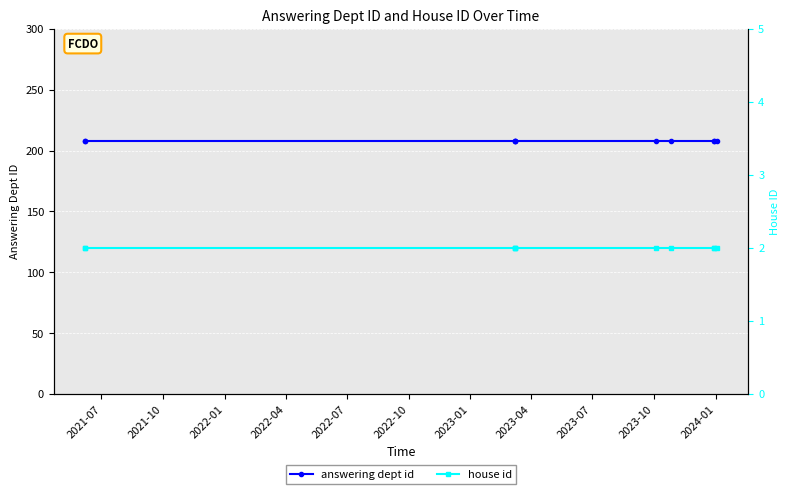

What is the difference between the highest and lowest values at 2021-10?

206